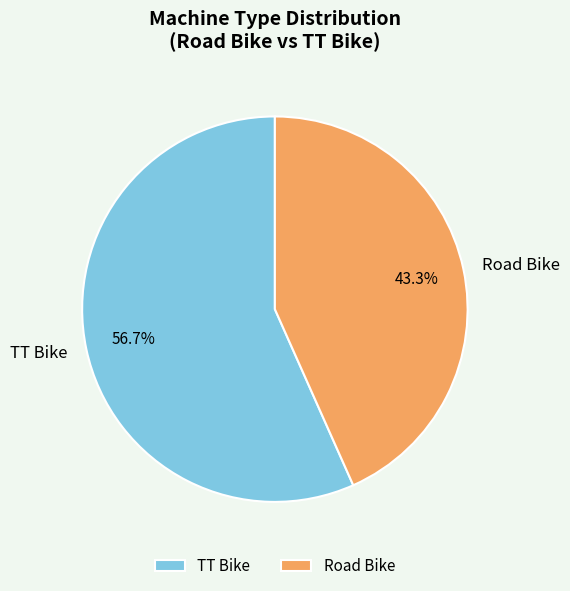

Is it true that TT Bike is 63% of the pie?

False